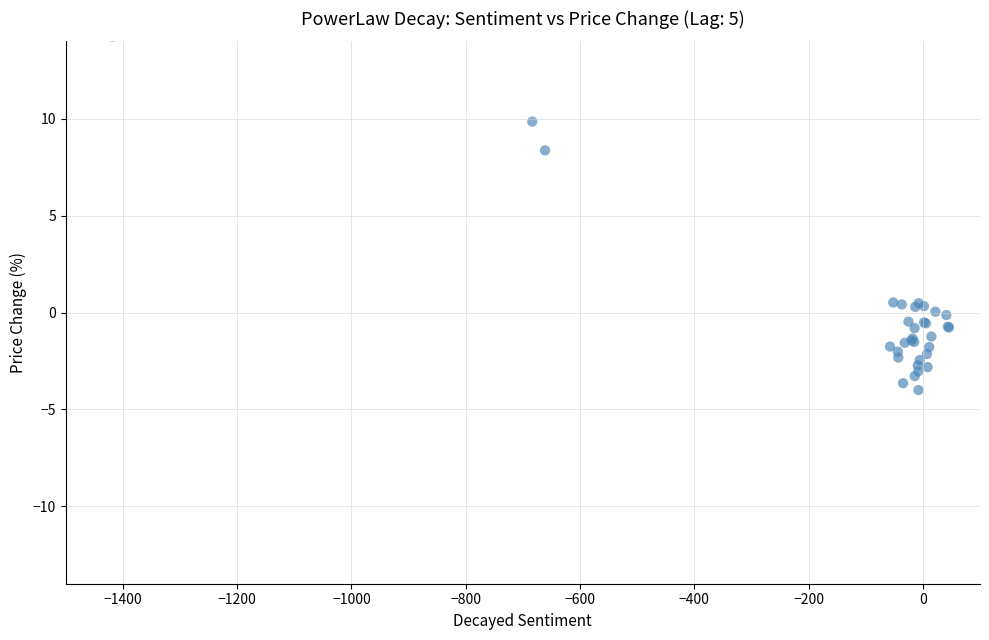

What Y value in the scatter plot is closest to 5?

8.4